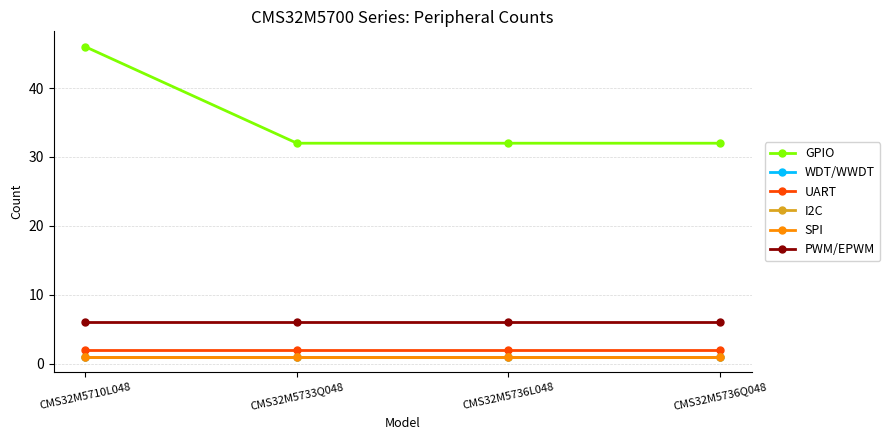

Is this an area chart (filled region under the line)?

No